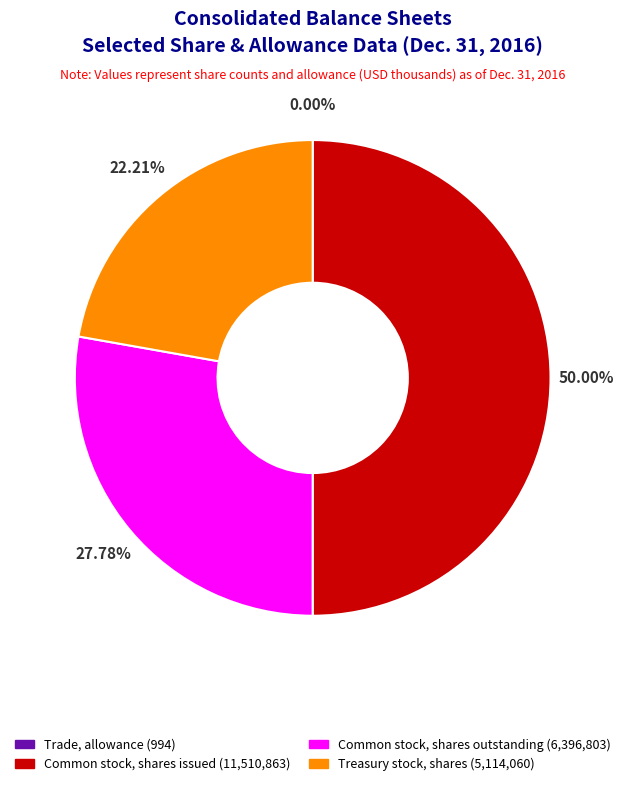

Which category has the biggest portion of the pie?

Common stock, shares issued